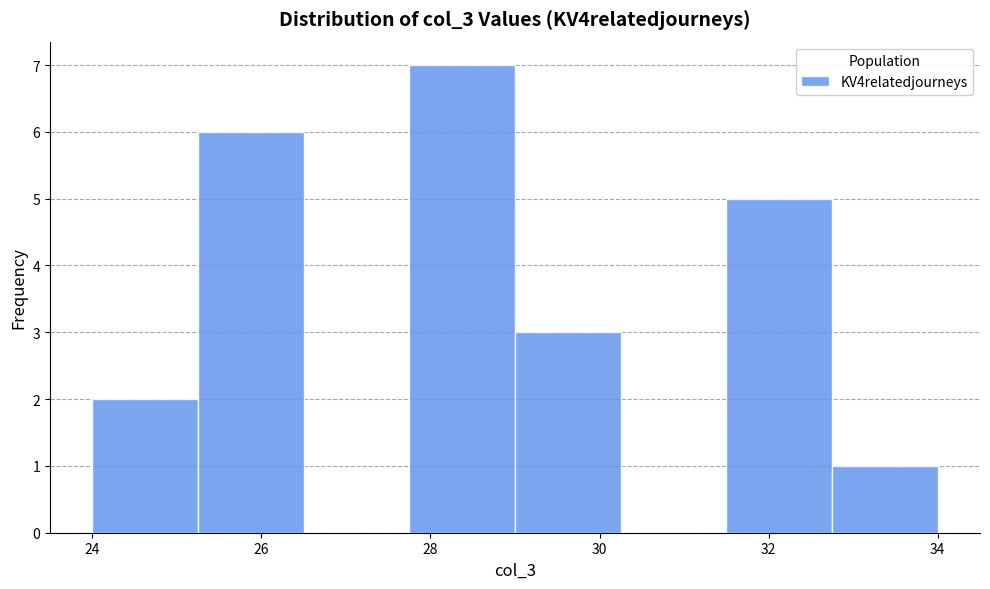

What is the height of the bar covering 29.00 to 30.25 on the x-axis? Neither the bar edges nor the heights are printed on the chart, so give them approximately, as read against the axes.

3